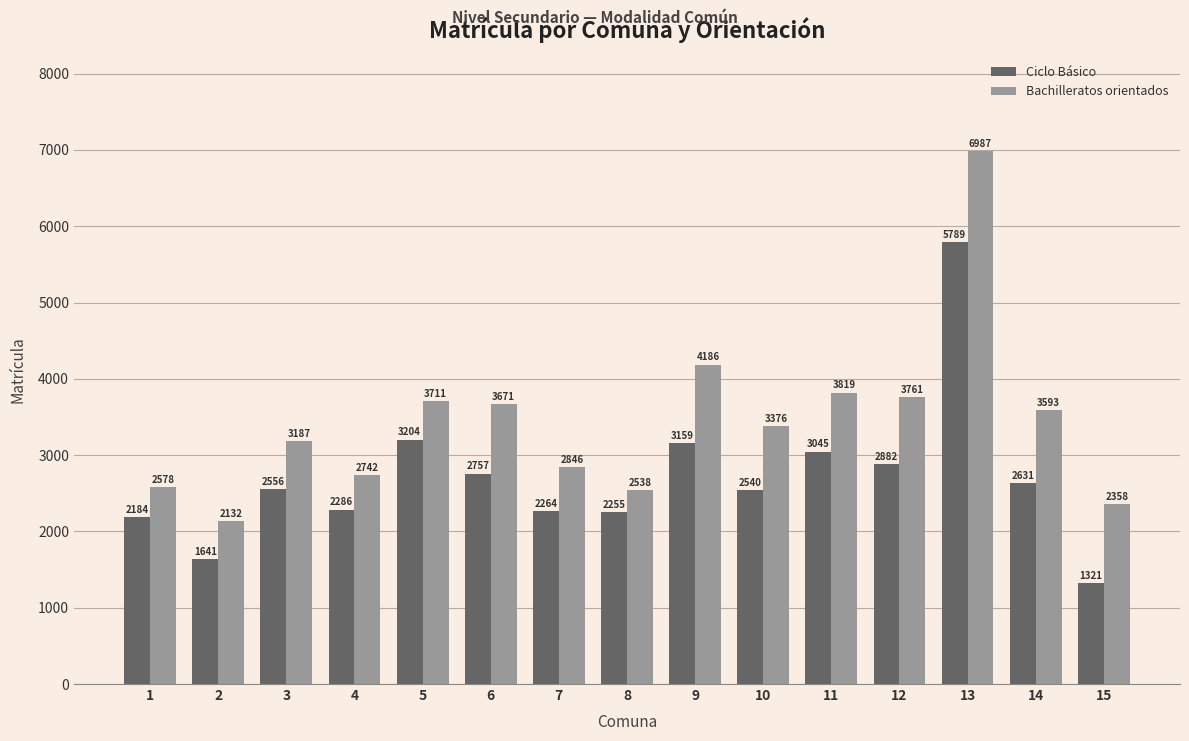

How many categories are shown in the chart?

15